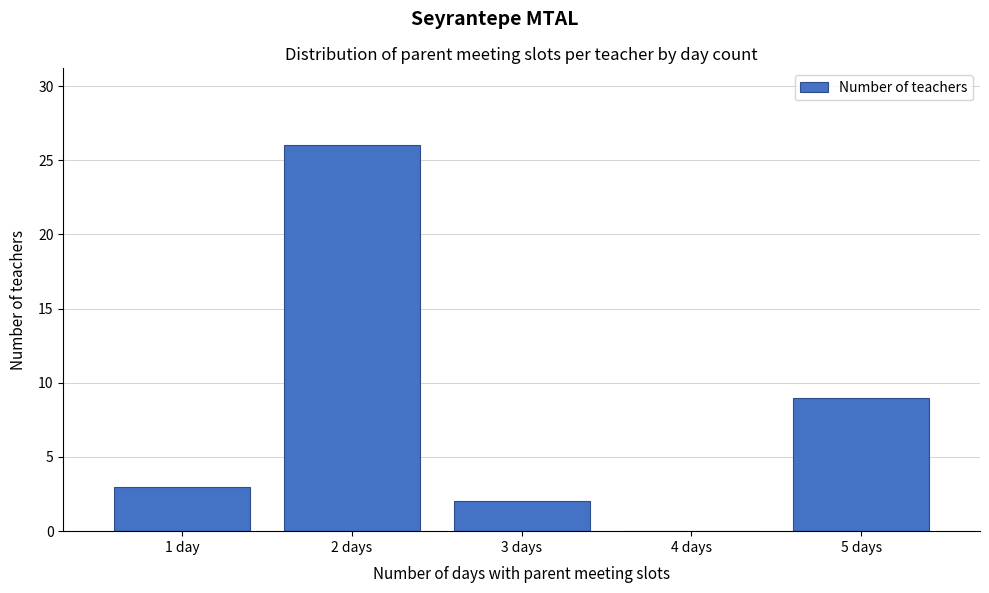

Reading left to right, what are all the values shown in this chart?

1 day=3	2 days=26	3 days=2	4 days=0	5 days=9